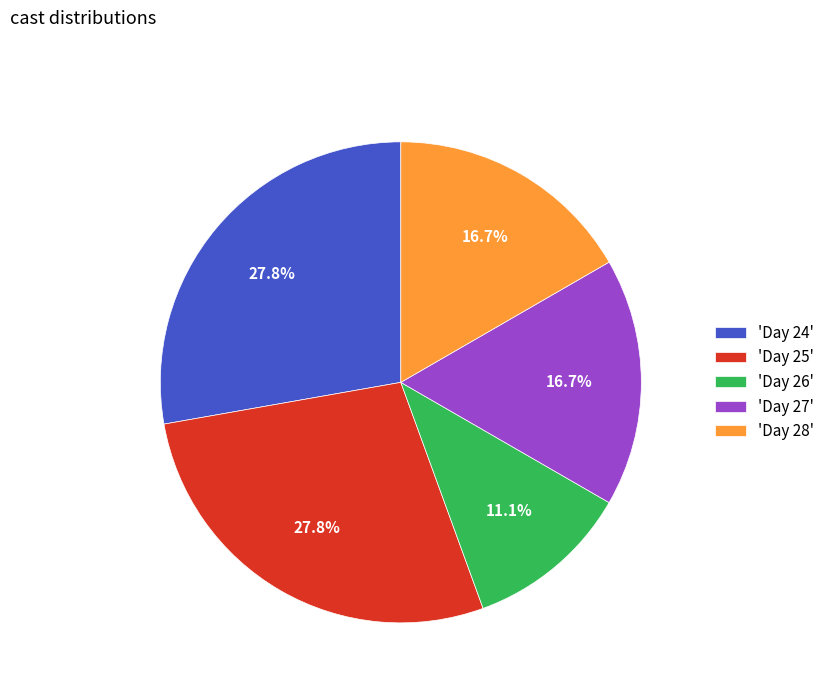

Count the number of slices in the pie.

5